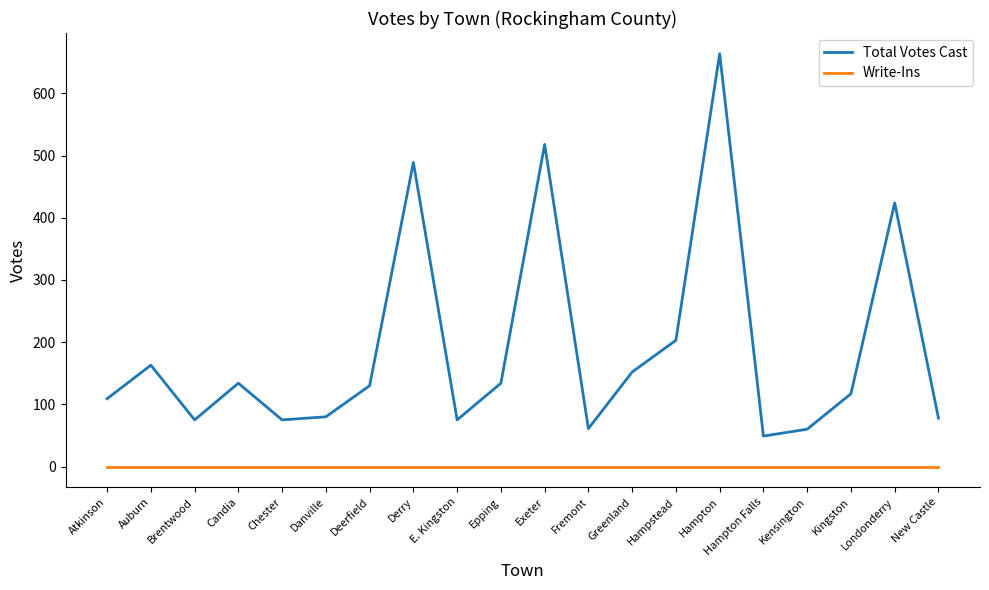

Is it true that Write-Ins equals 0 at Londonderry?

True